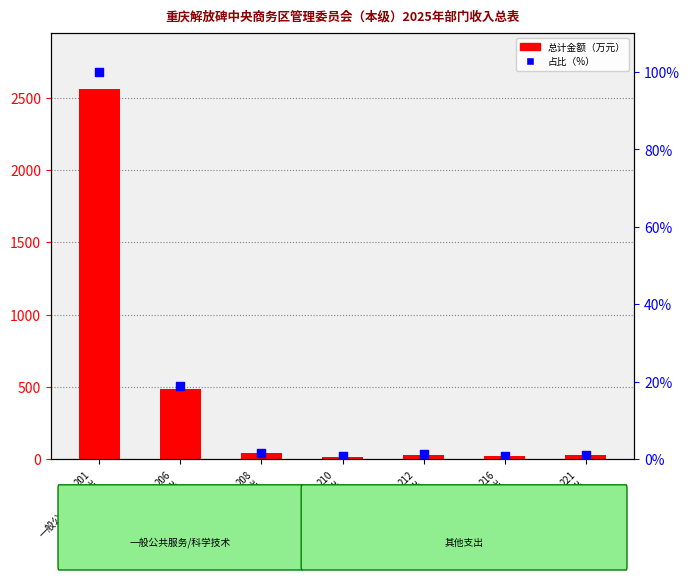

Which series has the widest spread of Y values?

总计金额（万元）